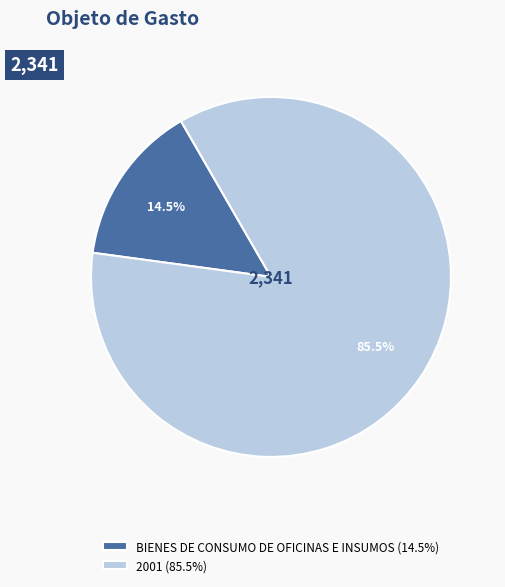

Count the number of slices in the pie.

2